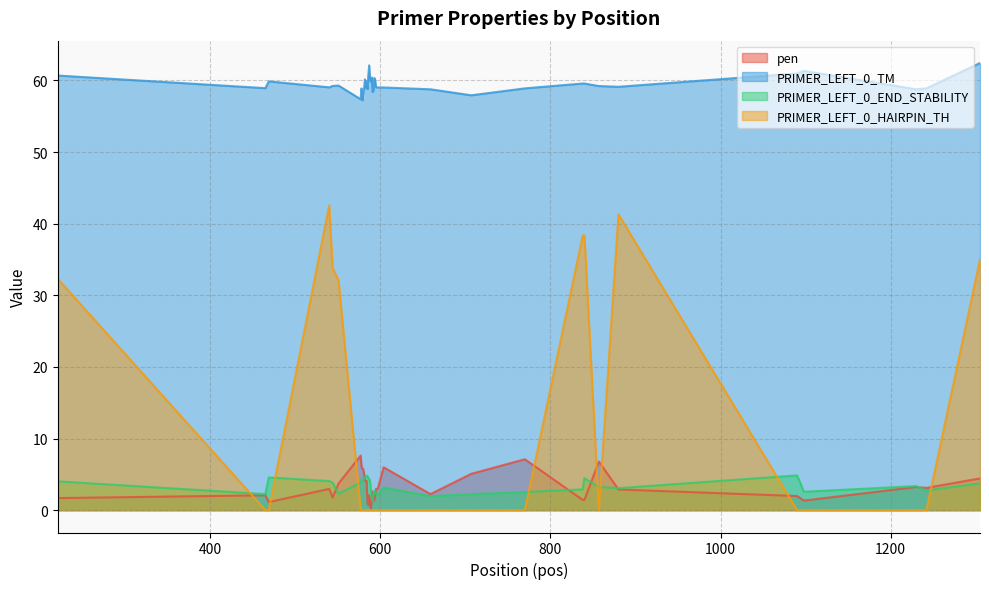

At which category is the sum across all series the highest?

540